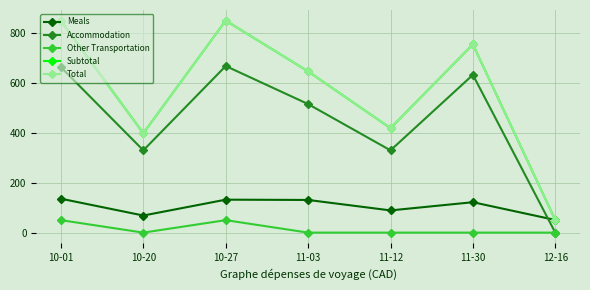

Is the value of Total at 10-20 greater than the value of Subtotal at 11-30?

No